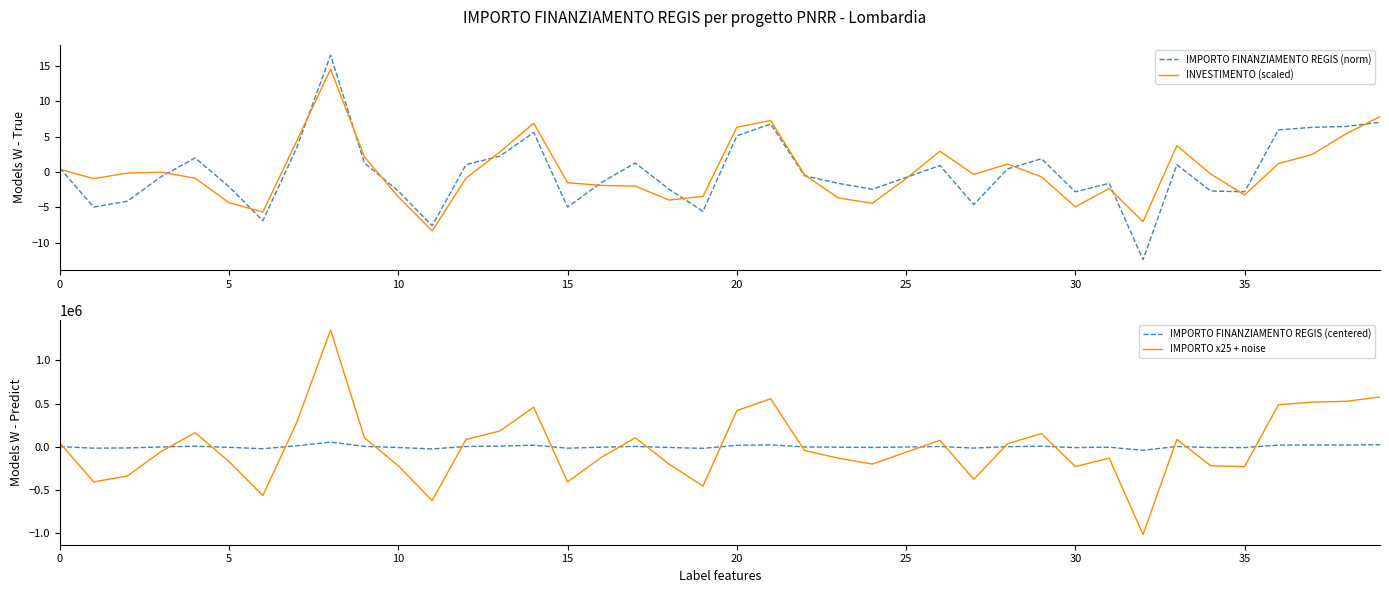

Is it true that IMPORTO FINANZIAMENTO REGIS (norm) equals 0.6 at 0?

True